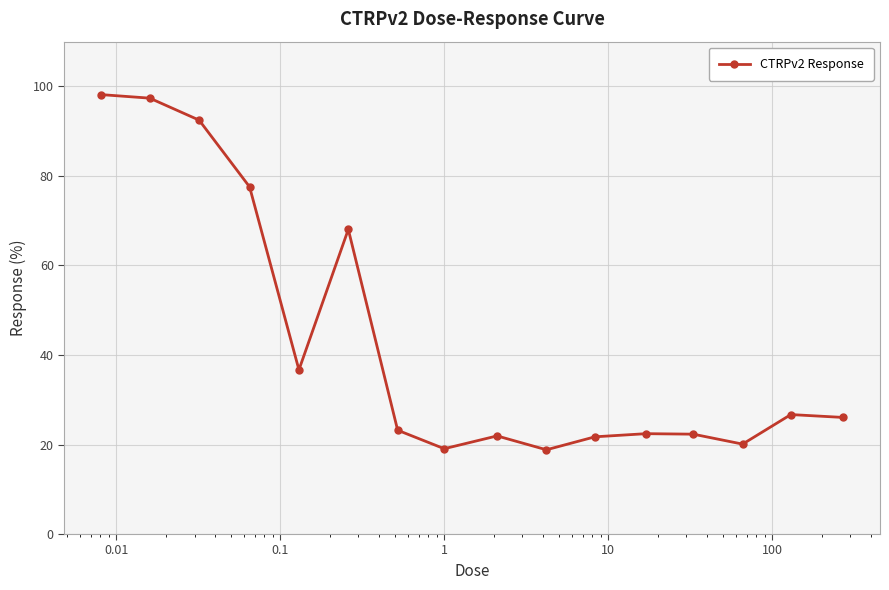

What is the minimum value shown in the chart?

18.8